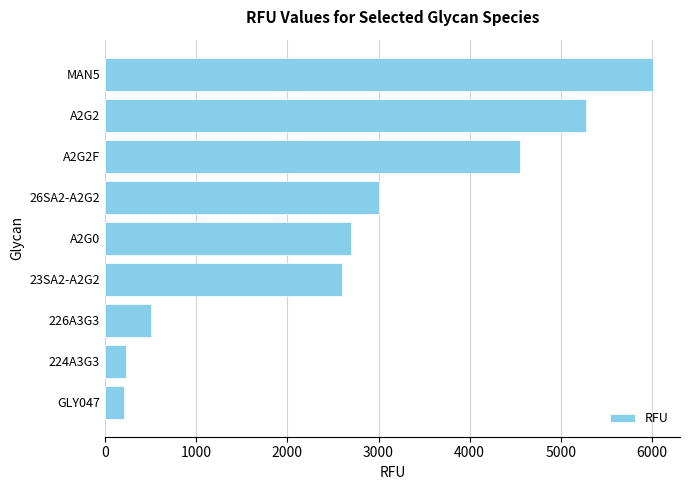

Where is the data nearest to the value 3107?

26SA2-A2G2